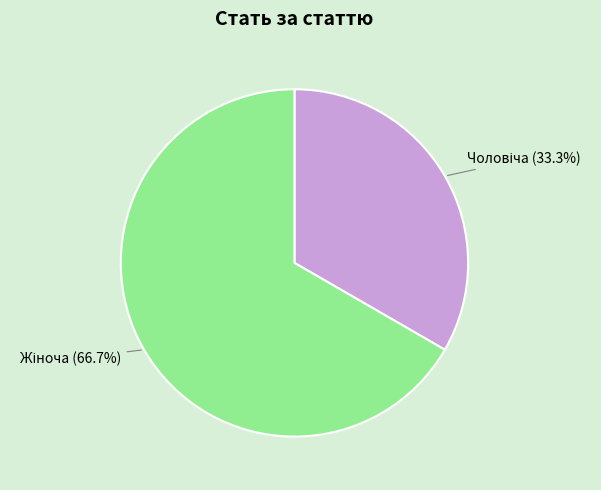

Is there any slice that represents more than half of the pie?

Yes